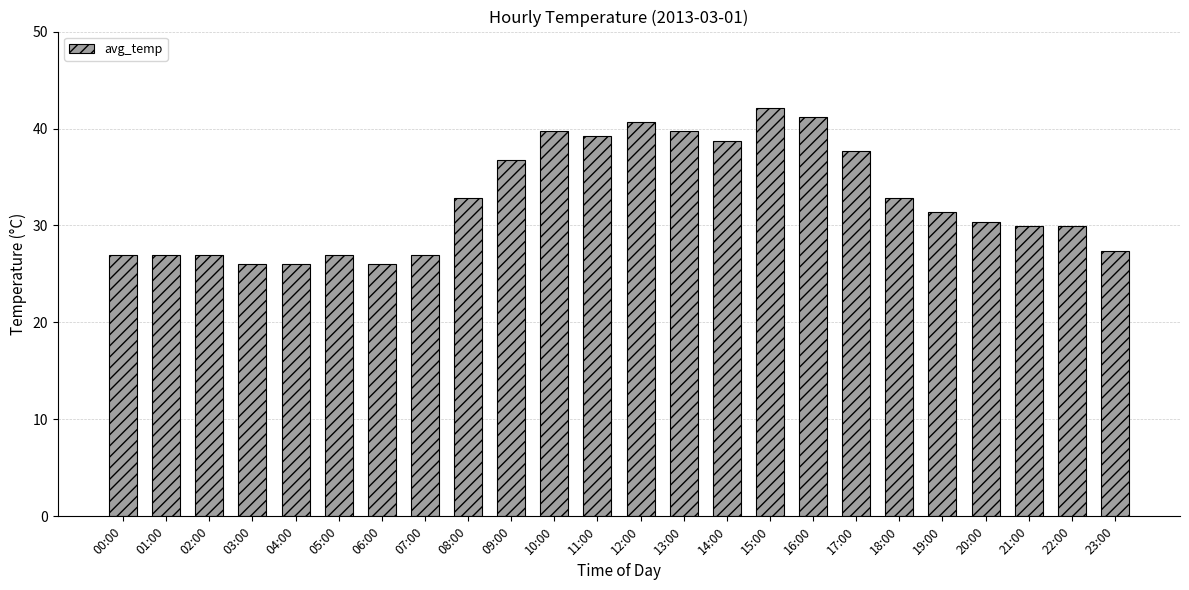

How many values are below 31?

12